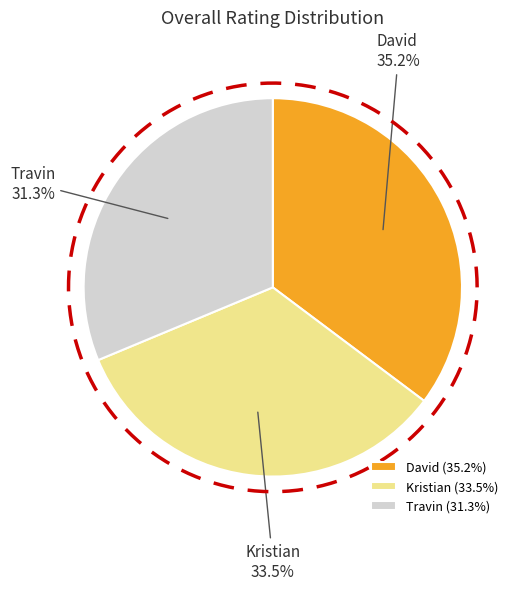

How many slices are in this pie chart?

3